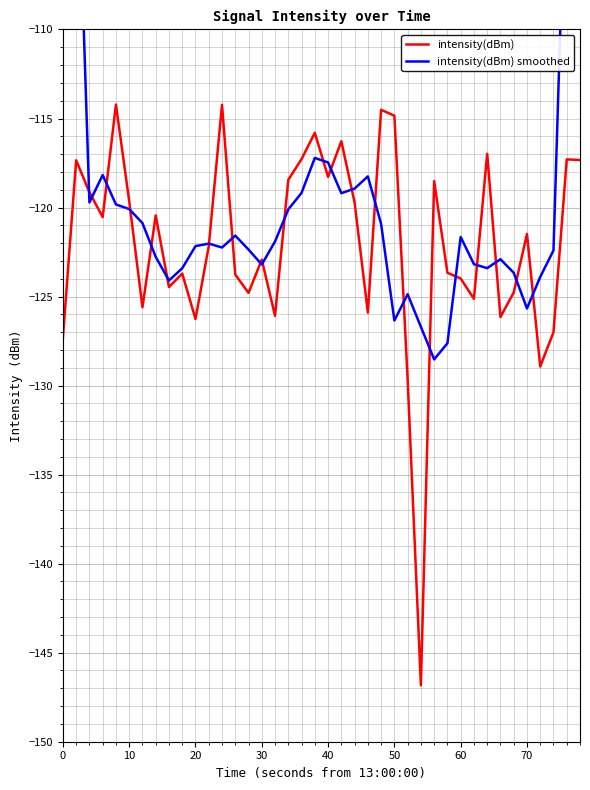

How many interior local peaks does the intensity(dBm) series have?

13